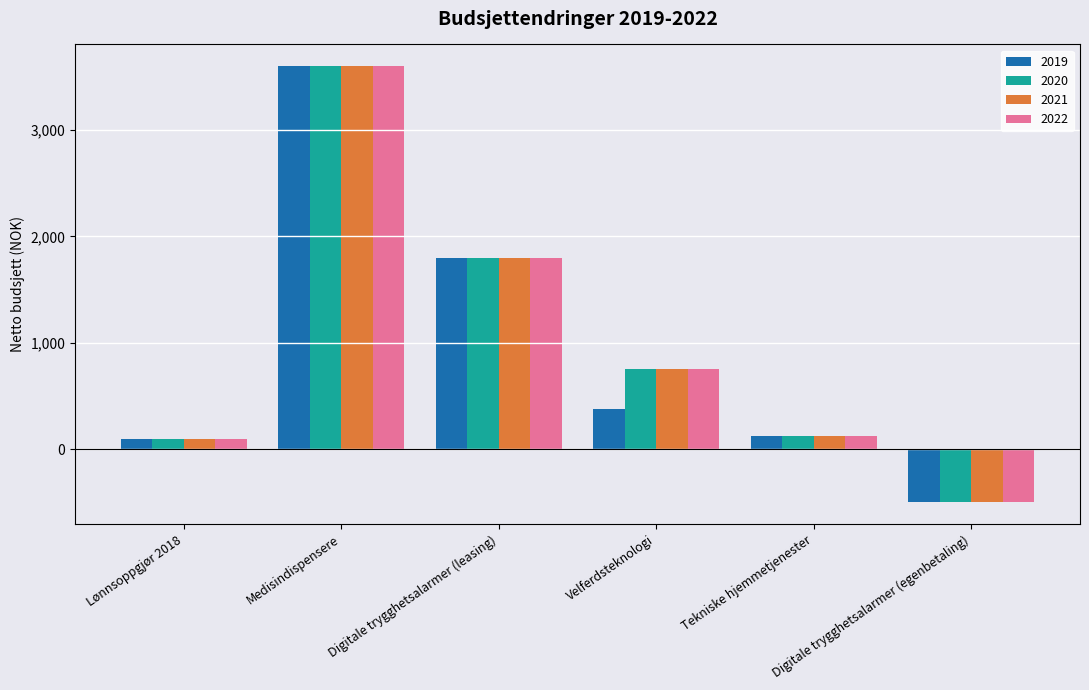

What is the highest value of the 2021 series?

3600